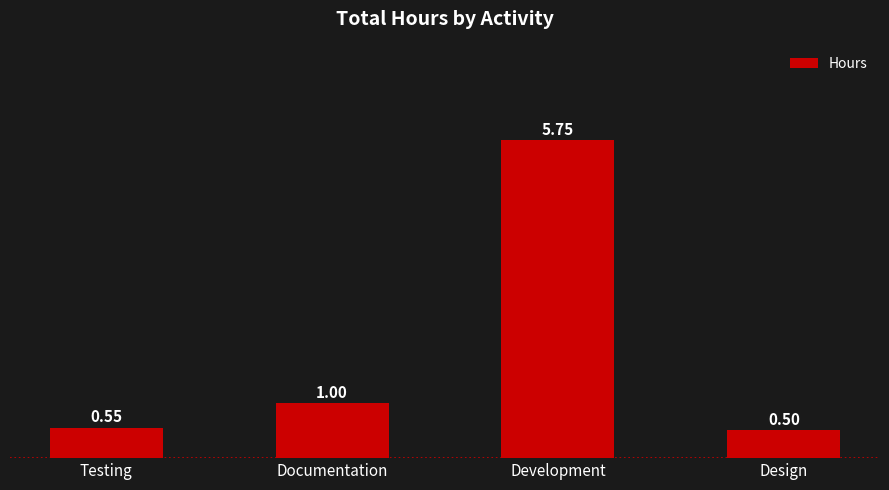

What is the smallest value displayed?

0.5